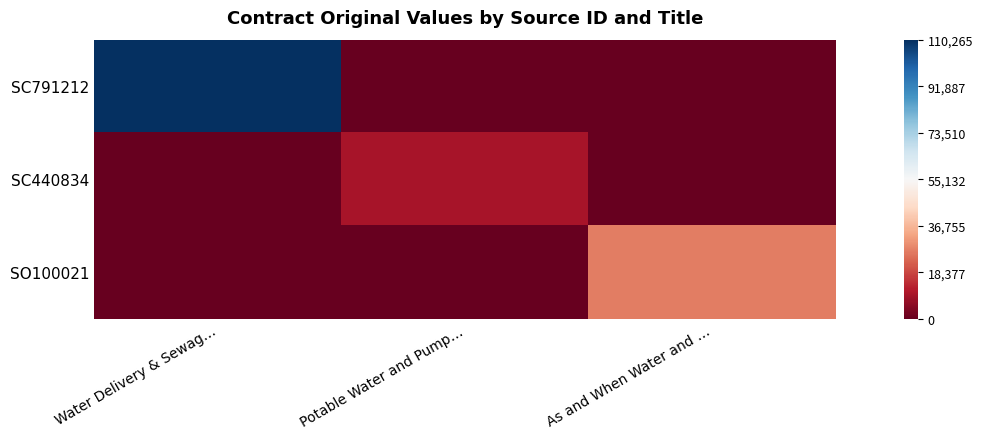

List the series in order of their peak value, highest first.

SC791212, SO100021, SC440834